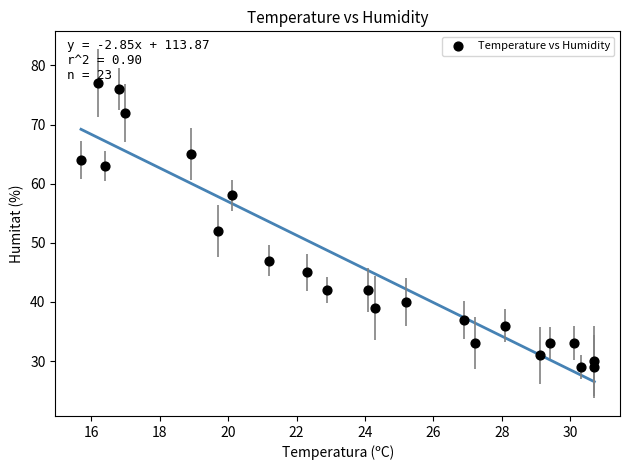

What Y value in the scatter plot is closest to 53?

52